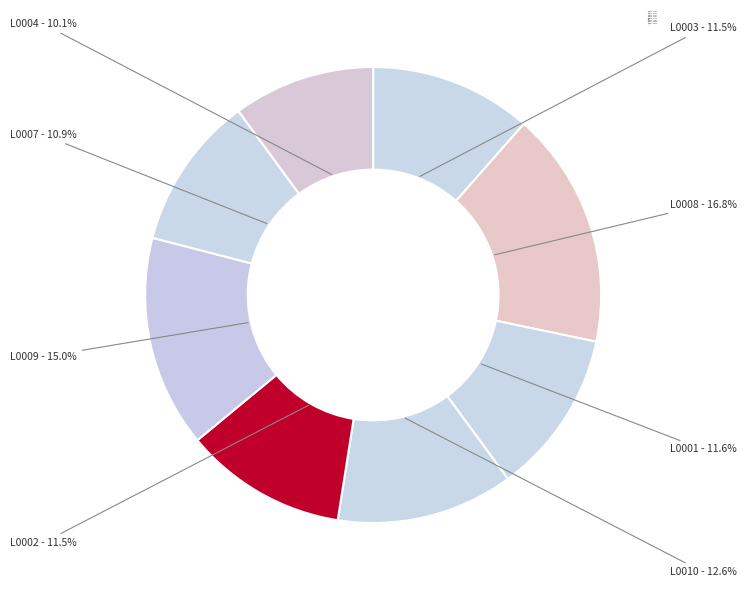

What percentage is the L0007 slice, to the nearest percent?

11%